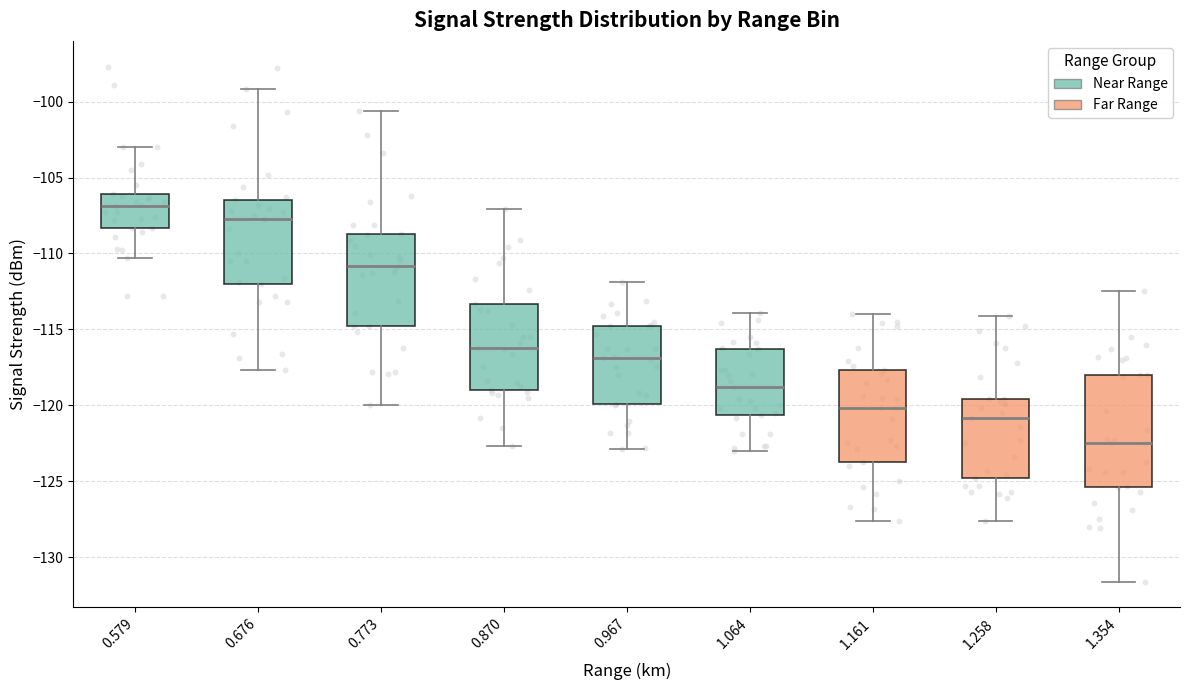

Which box is the tallest, from its lower edge to its upper edge?

1.354